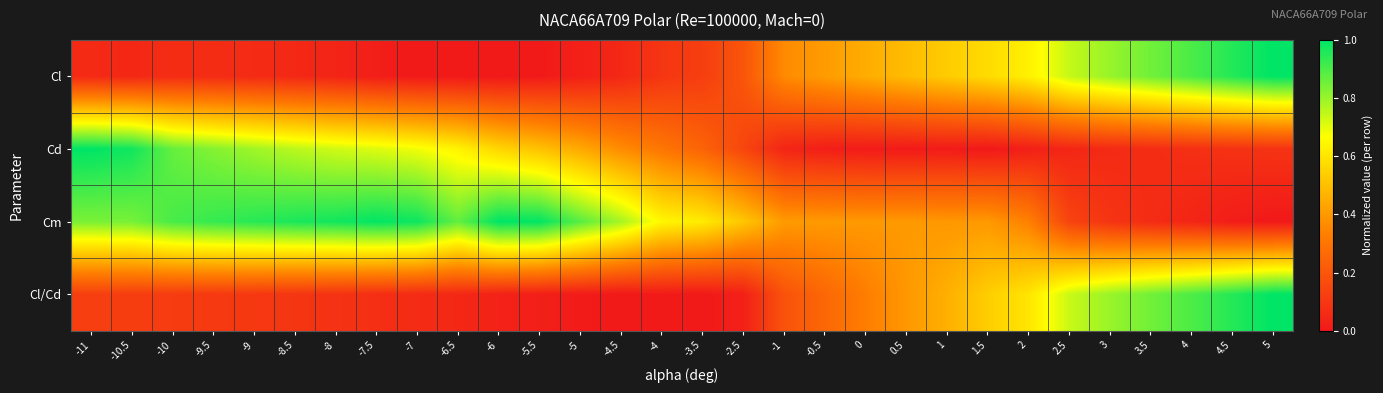

Reading left to right, list all the values displayed in this chart.

Cl: -11=0.1	-10.5=0.0	-10=0.1	-9.5=0.1	-9=0.1	-8.5=0.1	-8=0.0	-7.5=0.0	-7=0.0	-6.5=0.0	-6=0.0	-5.5=0.0	-5=0.0	-4.5=0.1	-4=0.1	-3.5=0.1	-2.5=0.2	-1=0.4	-0.5=0.4	0=0.5	0.5=0.5	1=0.5	1.5=0.6	2=0.6	2.5=0.7	3=0.8	3.5=0.9	4=0.9	4.5=1.0	5=1.0
Cd: -11=1.0	-10.5=1.0	-10=0.9	-9.5=0.8	-9=0.8	-8.5=0.8	-8=0.7	-7.5=0.7	-7=0.7	-6.5=0.6	-6=0.6	-5.5=0.5	-5=0.4	-4.5=0.4	-4=0.3	-3.5=0.2	-2.5=0.1	-1=0.0	-0.5=0.0	0=0.0	0.5=0.0	1=0.0	1.5=0.0	2=0.0	2.5=0.0	3=0.1	3.5=0.1	4=0.1	4.5=0.1	5=0.1
Cm: -11=0.8	-10.5=0.8	-10=0.9	-9.5=0.9	-9=0.9	-8.5=1.0	-8=1.0	-7.5=1.0	-7=1.0	-6.5=0.9	-6=1.0	-5.5=1.0	-5=0.9	-4.5=0.8	-4=0.6	-3.5=0.6	-2.5=0.5	-1=0.4	-0.5=0.4	0=0.4	0.5=0.4	1=0.4	1.5=0.4	2=0.3	2.5=0.1	3=0.1	3.5=0.1	4=0.0	4.5=0.0	5=0.0
Cl/Cd: -11=0.1	-10.5=0.1	-10=0.1	-9.5=0.1	-9=0.1	-8.5=0.1	-8=0.1	-7.5=0.1	-7=0.1	-6.5=0.0	-6=0.0	-5.5=0.0	-5=0.0	-4.5=0.0	-4=0.0	-3.5=0.0	-2.5=0.0	-1=0.2	-0.5=0.3	0=0.3	0.5=0.4	1=0.5	1.5=0.5	2=0.6	2.5=0.7	3=0.8	3.5=0.9	4=0.9	4.5=1.0	5=1.0